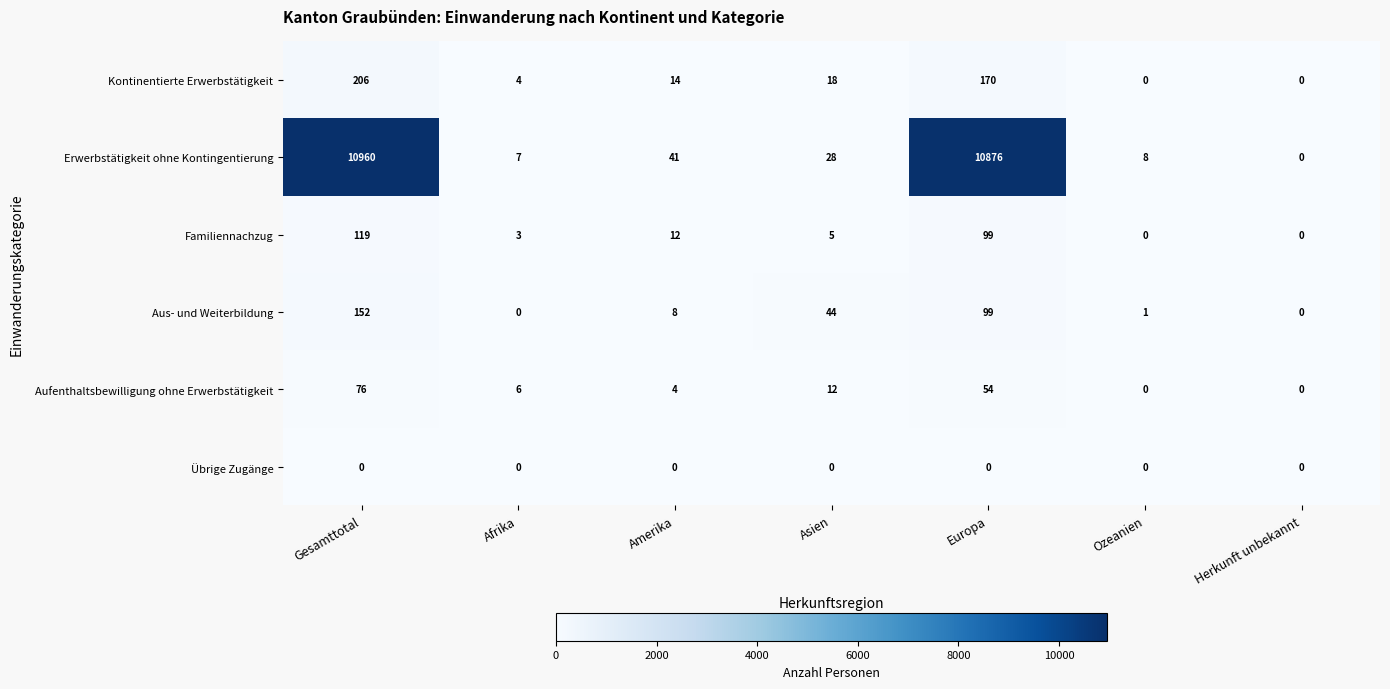

Which series has the largest total across all categories?

Erwerbstätigkeit ohne Kontingentierung